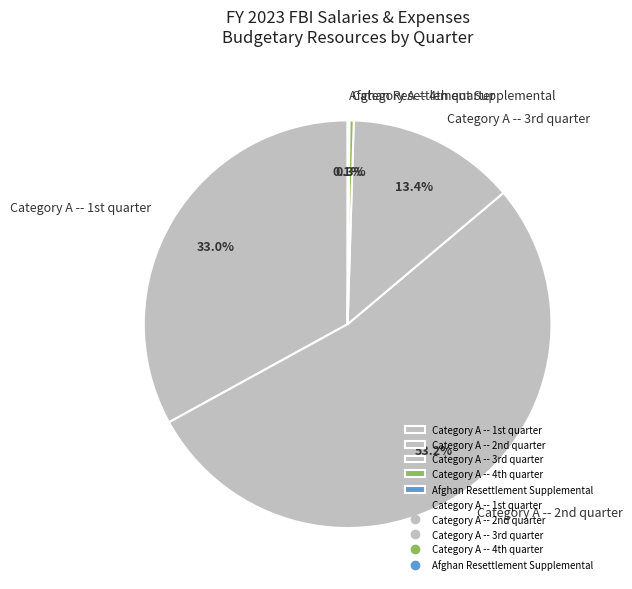

Which slice is the largest?

Category A -- 2nd quarter